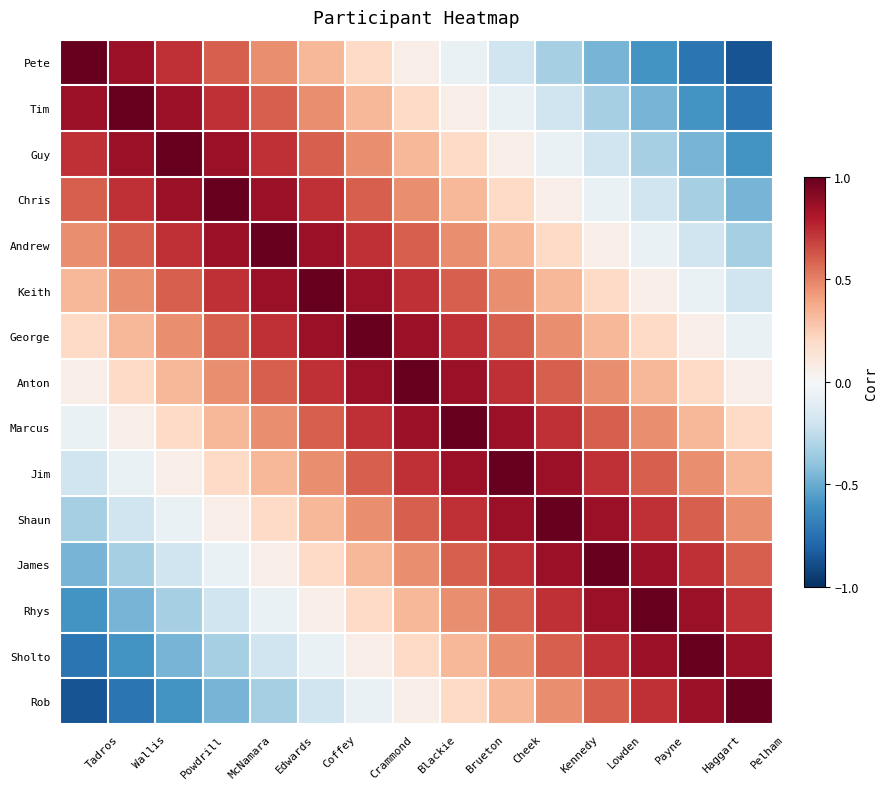

Reading right to left, what are all the values shown in this chart?

Pete: Pelham=-0.9	Haggart=-0.7	Payne=-0.6	Lowden=-0.5	Kennedy=-0.3	Cheek=-0.2	Brueton=-0.1	Blackie=0.1	Crammond=0.2	Coffey=0.3	Edwards=0.5	McNamara=0.6	Powdrill=0.7	Wallis=0.9	Tadros=1.0
Tim: Pelham=-0.7	Haggart=-0.6	Payne=-0.5	Lowden=-0.3	Kennedy=-0.2	Cheek=-0.1	Brueton=0.1	Blackie=0.2	Crammond=0.3	Coffey=0.5	Edwards=0.6	McNamara=0.7	Powdrill=0.9	Wallis=1.0	Tadros=0.9
Guy: Pelham=-0.6	Haggart=-0.5	Payne=-0.3	Lowden=-0.2	Kennedy=-0.1	Cheek=0.1	Brueton=0.2	Blackie=0.3	Crammond=0.5	Coffey=0.6	Edwards=0.7	McNamara=0.9	Powdrill=1.0	Wallis=0.9	Tadros=0.7
Chris: Pelham=-0.5	Haggart=-0.3	Payne=-0.2	Lowden=-0.1	Kennedy=0.1	Cheek=0.2	Brueton=0.3	Blackie=0.5	Crammond=0.6	Coffey=0.7	Edwards=0.9	McNamara=1.0	Powdrill=0.9	Wallis=0.7	Tadros=0.6
Andrew: Pelham=-0.3	Haggart=-0.2	Payne=-0.1	Lowden=0.1	Kennedy=0.2	Cheek=0.3	Brueton=0.5	Blackie=0.6	Crammond=0.7	Coffey=0.9	Edwards=1.0	McNamara=0.9	Powdrill=0.7	Wallis=0.6	Tadros=0.5
Keith: Pelham=-0.2	Haggart=-0.1	Payne=0.1	Lowden=0.2	Kennedy=0.3	Cheek=0.5	Brueton=0.6	Blackie=0.7	Crammond=0.9	Coffey=1.0	Edwards=0.9	McNamara=0.7	Powdrill=0.6	Wallis=0.5	Tadros=0.3
George: Pelham=-0.1	Haggart=0.1	Payne=0.2	Lowden=0.3	Kennedy=0.5	Cheek=0.6	Brueton=0.7	Blackie=0.9	Crammond=1.0	Coffey=0.9	Edwards=0.7	McNamara=0.6	Powdrill=0.5	Wallis=0.3	Tadros=0.2
Anton: Pelham=0.1	Haggart=0.2	Payne=0.3	Lowden=0.5	Kennedy=0.6	Cheek=0.7	Brueton=0.9	Blackie=1.0	Crammond=0.9	Coffey=0.7	Edwards=0.6	McNamara=0.5	Powdrill=0.3	Wallis=0.2	Tadros=0.1
Marcus: Pelham=0.2	Haggart=0.3	Payne=0.5	Lowden=0.6	Kennedy=0.7	Cheek=0.9	Brueton=1.0	Blackie=0.9	Crammond=0.7	Coffey=0.6	Edwards=0.5	McNamara=0.3	Powdrill=0.2	Wallis=0.1	Tadros=-0.1
Jim: Pelham=0.3	Haggart=0.5	Payne=0.6	Lowden=0.7	Kennedy=0.9	Cheek=1.0	Brueton=0.9	Blackie=0.7	Crammond=0.6	Coffey=0.5	Edwards=0.3	McNamara=0.2	Powdrill=0.1	Wallis=-0.1	Tadros=-0.2
Shaun: Pelham=0.5	Haggart=0.6	Payne=0.7	Lowden=0.9	Kennedy=1.0	Cheek=0.9	Brueton=0.7	Blackie=0.6	Crammond=0.5	Coffey=0.3	Edwards=0.2	McNamara=0.1	Powdrill=-0.1	Wallis=-0.2	Tadros=-0.3
James: Pelham=0.6	Haggart=0.7	Payne=0.9	Lowden=1.0	Kennedy=0.9	Cheek=0.7	Brueton=0.6	Blackie=0.5	Crammond=0.3	Coffey=0.2	Edwards=0.1	McNamara=-0.1	Powdrill=-0.2	Wallis=-0.3	Tadros=-0.5
Rhys: Pelham=0.7	Haggart=0.9	Payne=1.0	Lowden=0.9	Kennedy=0.7	Cheek=0.6	Brueton=0.5	Blackie=0.3	Crammond=0.2	Coffey=0.1	Edwards=-0.1	McNamara=-0.2	Powdrill=-0.3	Wallis=-0.5	Tadros=-0.6
Sholto: Pelham=0.9	Haggart=1.0	Payne=0.9	Lowden=0.7	Kennedy=0.6	Cheek=0.5	Brueton=0.3	Blackie=0.2	Crammond=0.1	Coffey=-0.1	Edwards=-0.2	McNamara=-0.3	Powdrill=-0.5	Wallis=-0.6	Tadros=-0.7
Rob: Pelham=1.0	Haggart=0.9	Payne=0.7	Lowden=0.6	Kennedy=0.5	Cheek=0.3	Brueton=0.2	Blackie=0.1	Crammond=-0.1	Coffey=-0.2	Edwards=-0.3	McNamara=-0.5	Powdrill=-0.6	Wallis=-0.7	Tadros=-0.9